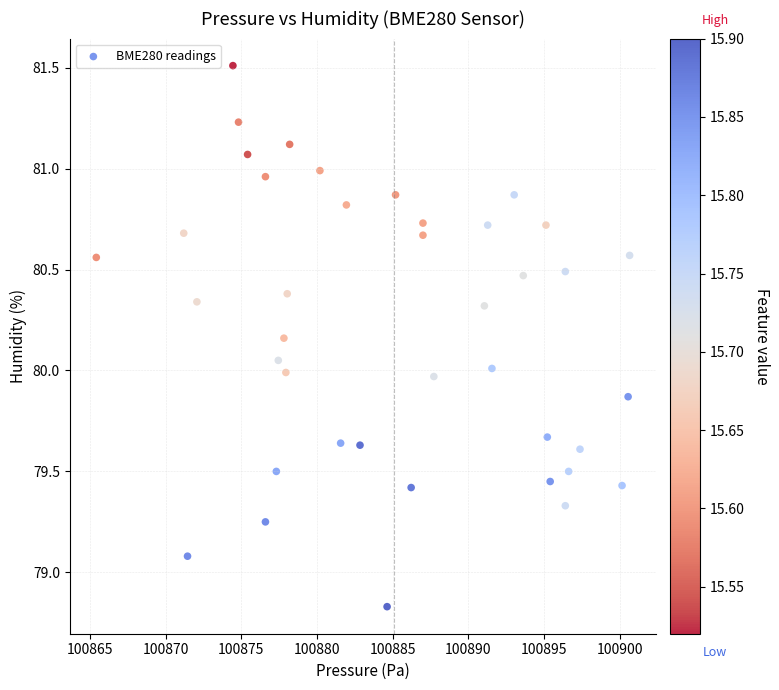

What is the range of X values (max minus min)?

35.2